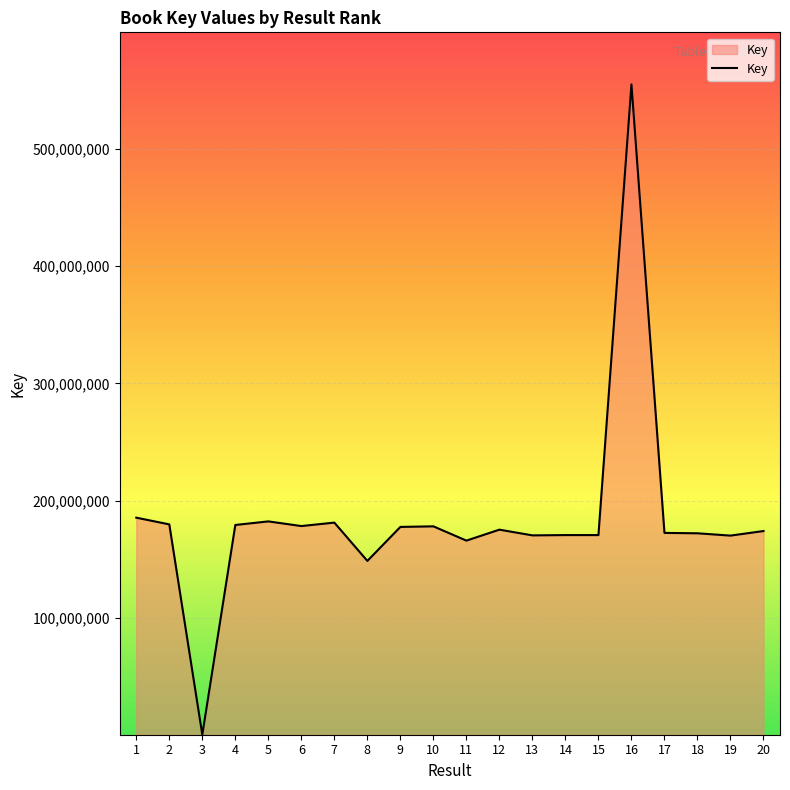

How many lines are shown in the chart?

1